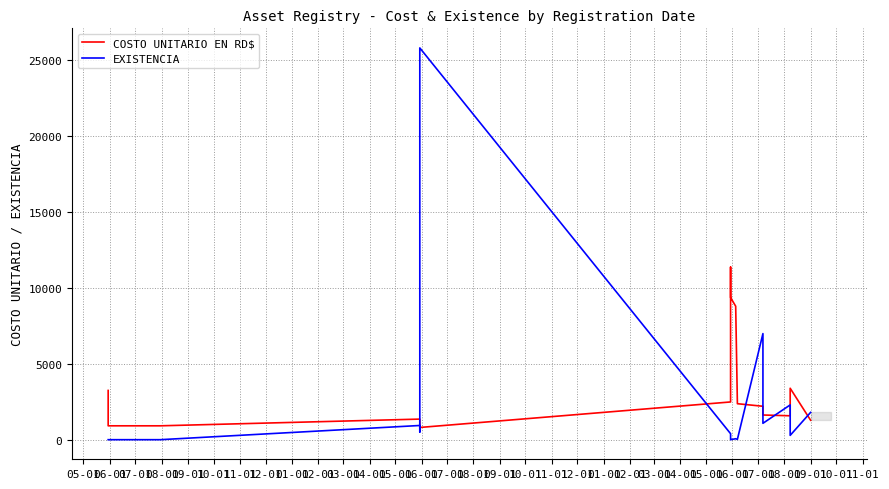

What are all the series names shown in the legend?

COSTO UNITARIO EN RD$, EXISTENCIA